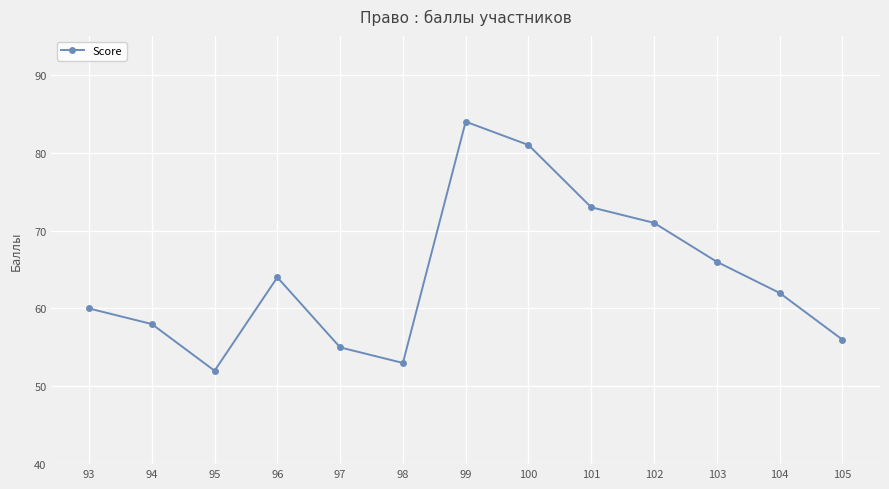

Where does the data first go above 62?

96